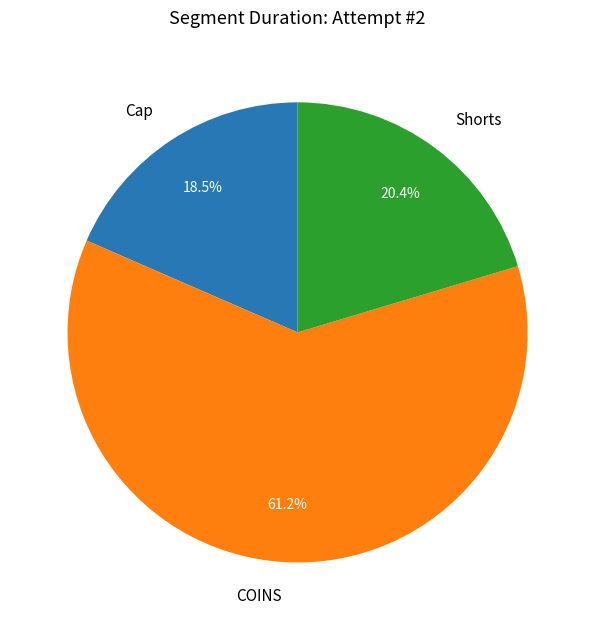

What is the smallest slice in the pie chart?

Cap